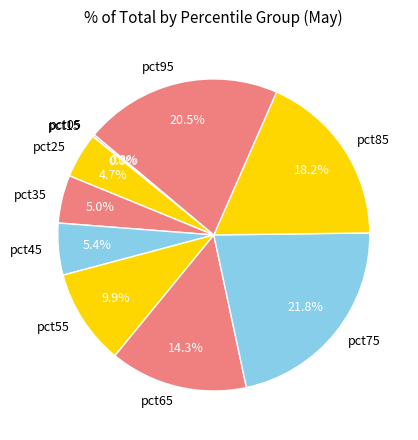

True or false: pct85 accounts for 25% of the total.

False